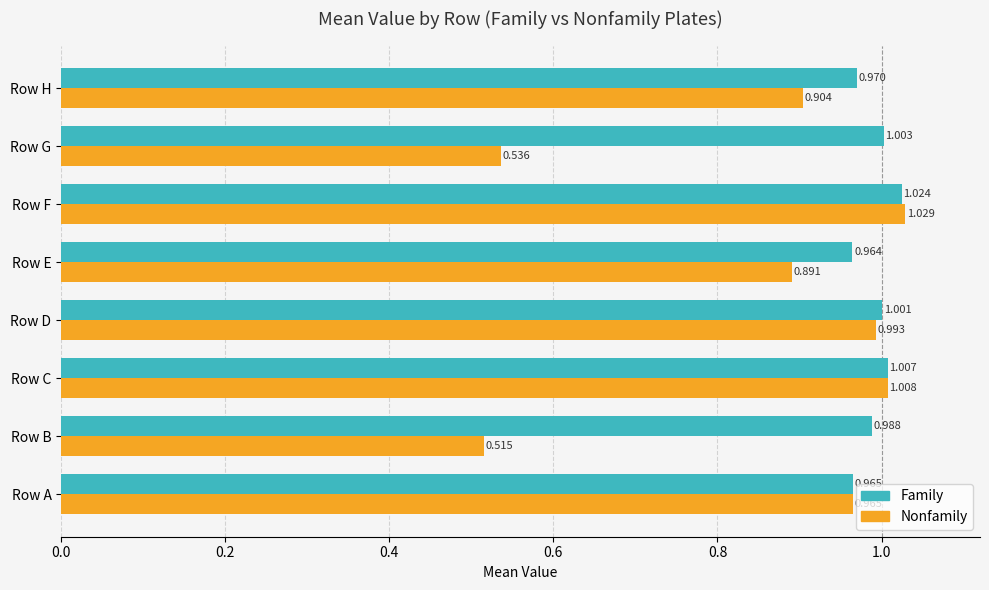

Which label corresponds to the largest value in the chart?

Row F